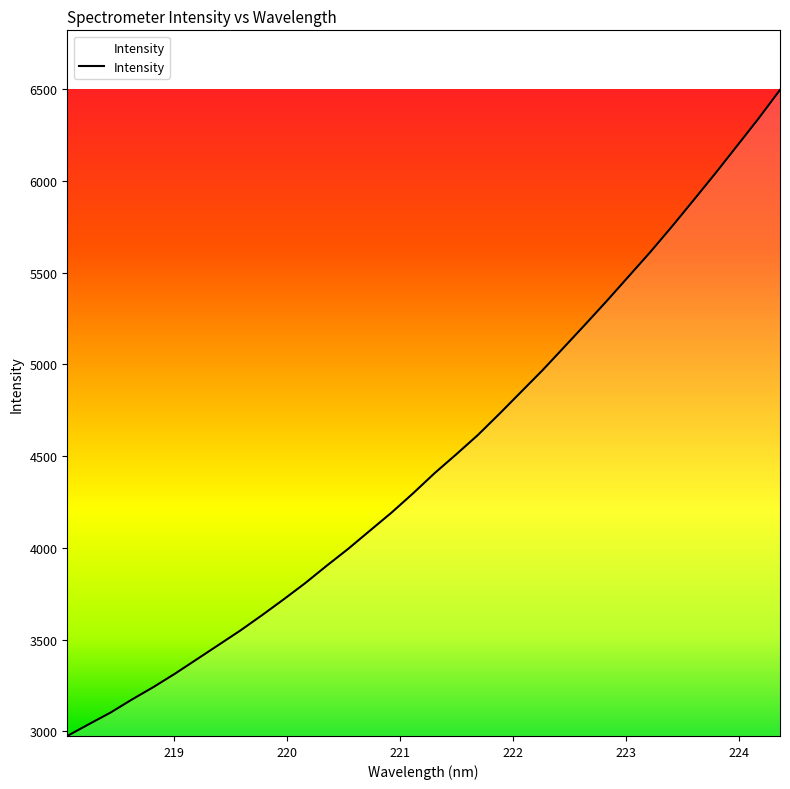

What is the smallest value displayed?

2974.8